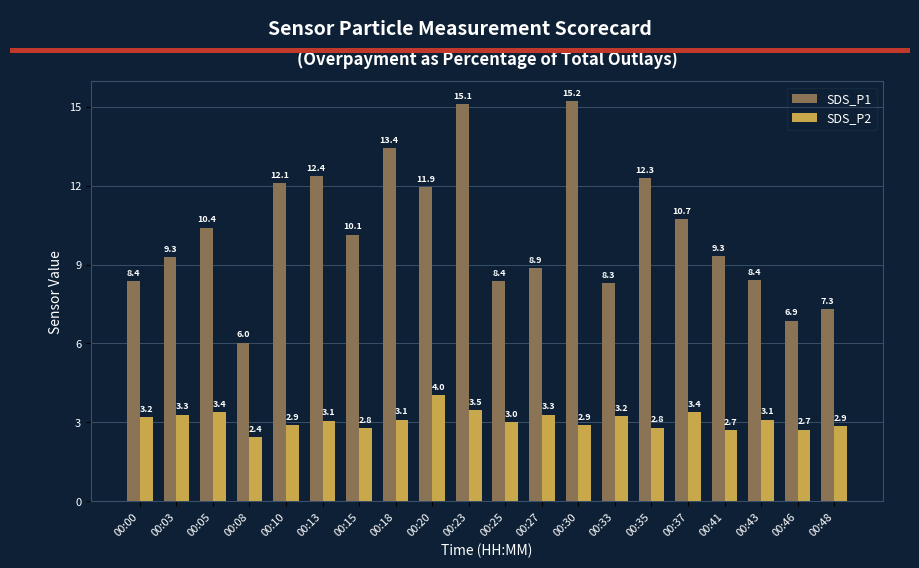

Rank the series by their average value, from lowest to highest.

SDS_P2, SDS_P1